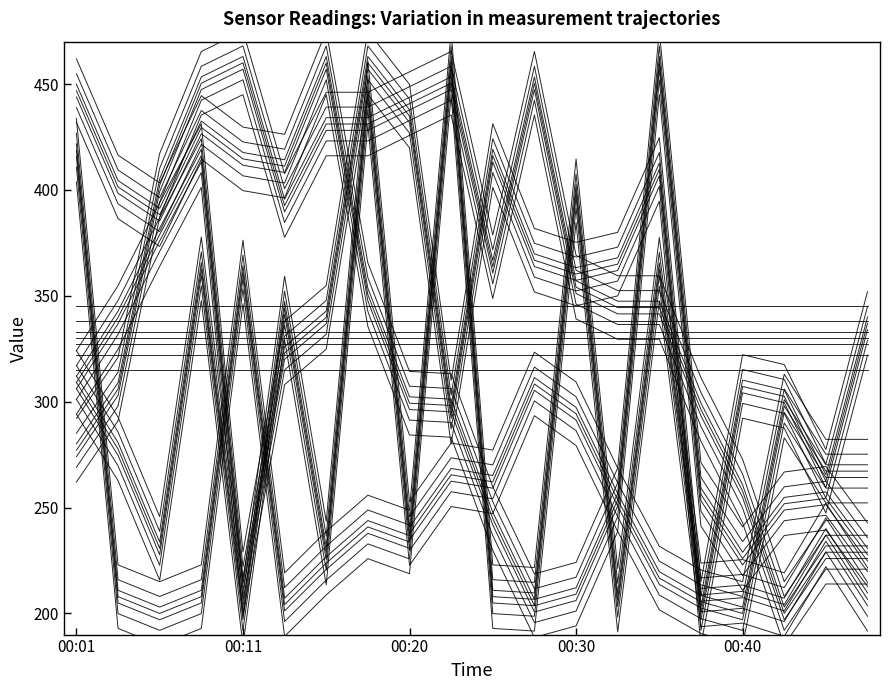

What is the difference between the maximum and minimum values in the BME280_pressure series?

260.0